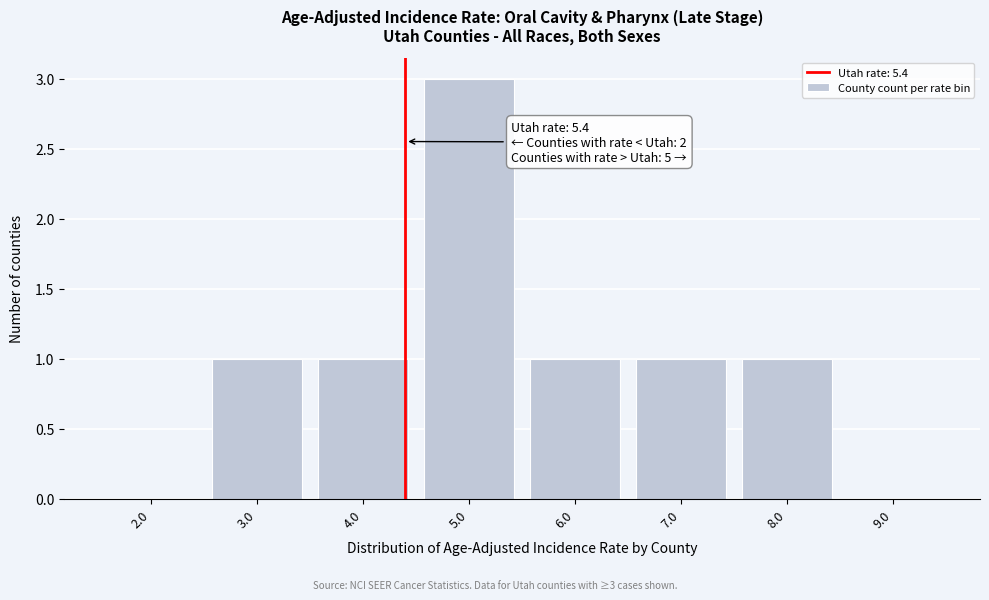

Reading right to left, what are all the values shown in this chart?

9.0=0	8.0=1	7.0=1	6.0=1	5.0=3	4.0=1	3.0=1	2.0=0